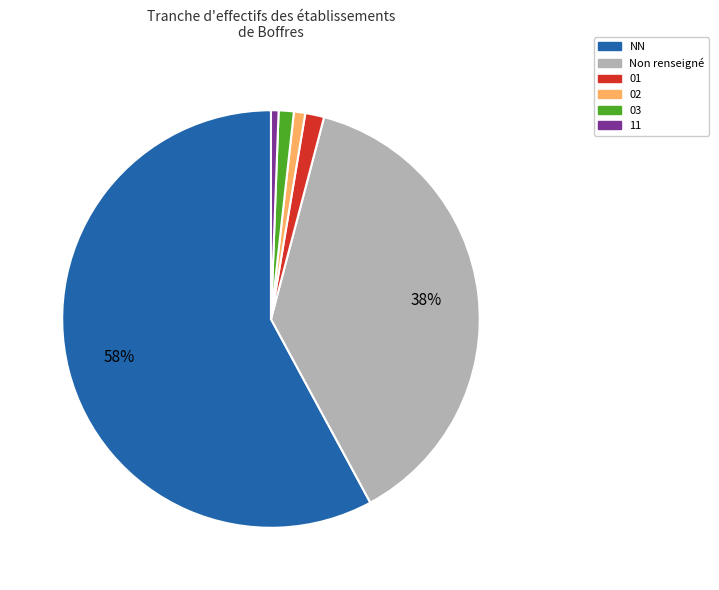

To the nearest percent, what is the average slice percentage?

17%